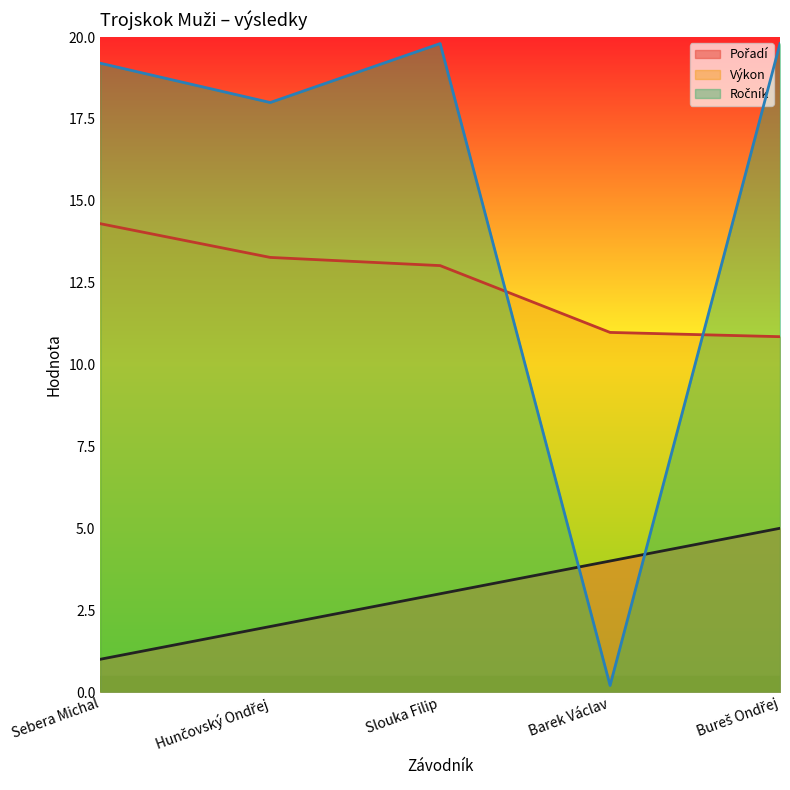

How many distinct data groups are displayed?

3